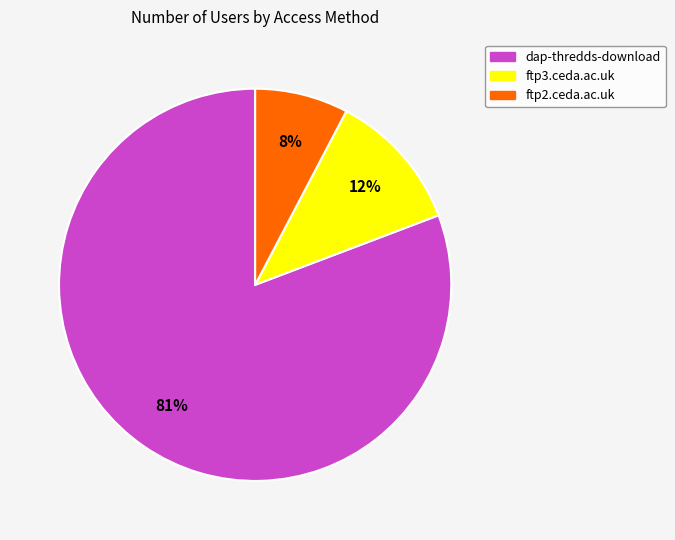

What is the ratio of the value at ftp3.ceda.ac.uk to the value at ftp2.ceda.ac.uk?

1.5